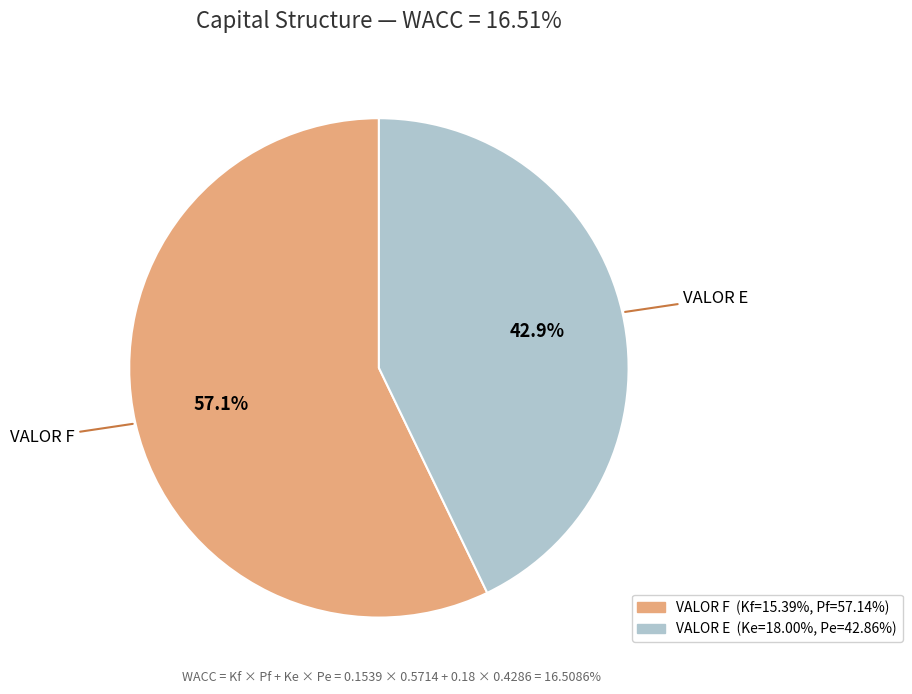

To the nearest percent, what is the combined percentage of VALOR E and VALOR F?

100%